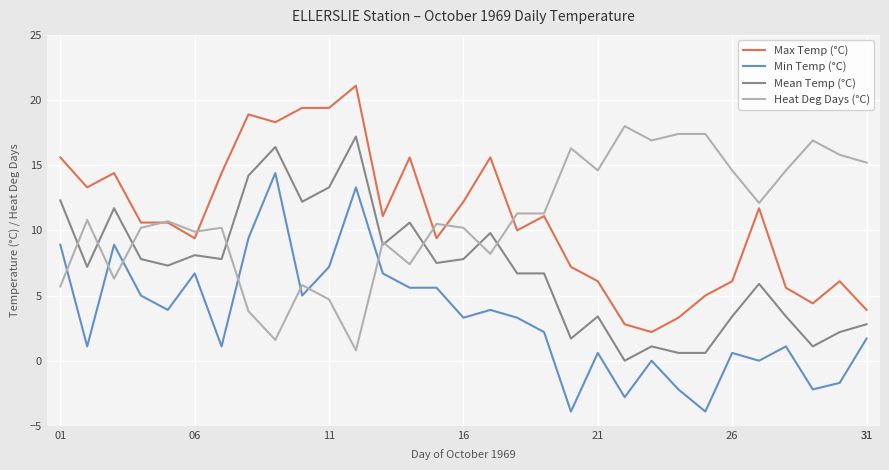

What is the maximum value shown in the chart?

21.1